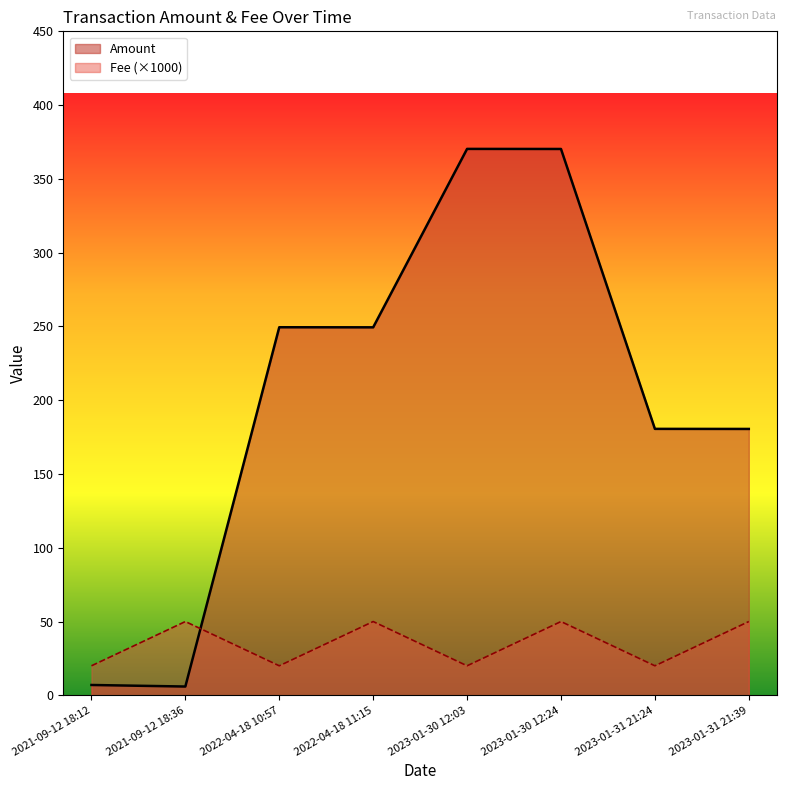

Reading left to right, transcribe all the data shown in this chart.

Amount: 2021-09-12 18:12=7.0	2021-09-12 18:36=6.0	2022-04-18 10:57=249.4	2022-04-18 11:15=249.4	2023-01-30 12:03=370.3	2023-01-30 12:24=370.3	2023-01-31 21:24=180.6	2023-01-31 21:39=180.5
Fee: 2021-09-12 18:12=20.0	2021-09-12 18:36=50.0	2022-04-18 10:57=20.0	2022-04-18 11:15=50.0	2023-01-30 12:03=20.0	2023-01-30 12:24=50.0	2023-01-31 21:24=20.0	2023-01-31 21:39=50.0